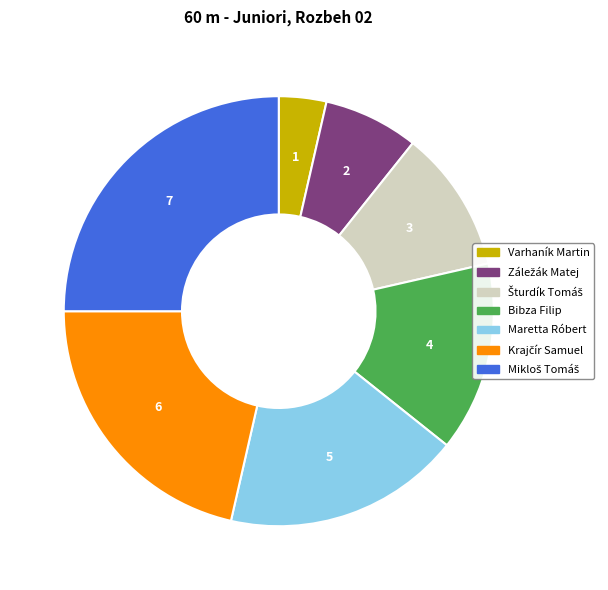

Does any single category account for the majority?

No